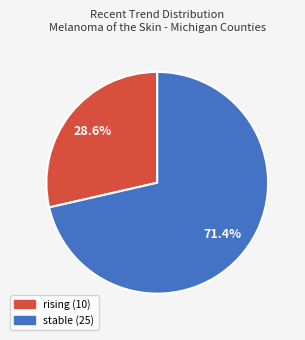

Does any single category account for the majority?

Yes